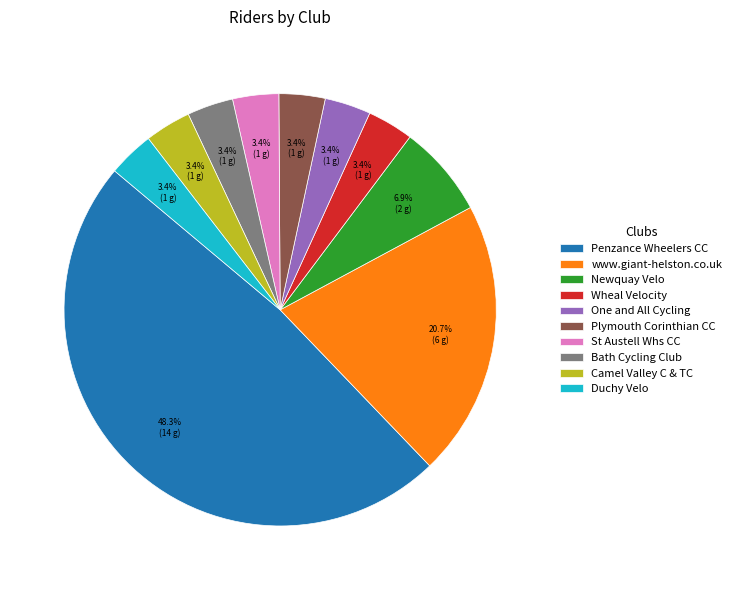

Does any single category account for the majority?

No